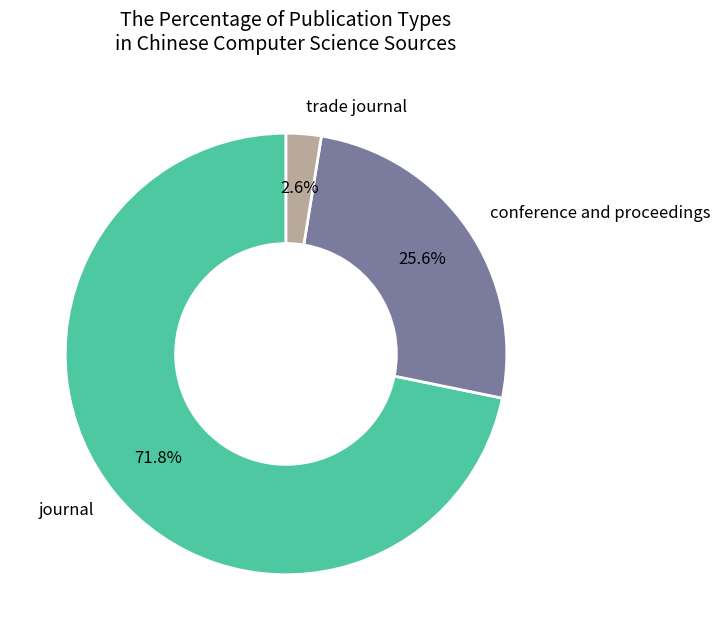

Which category accounts for the majority?

journal